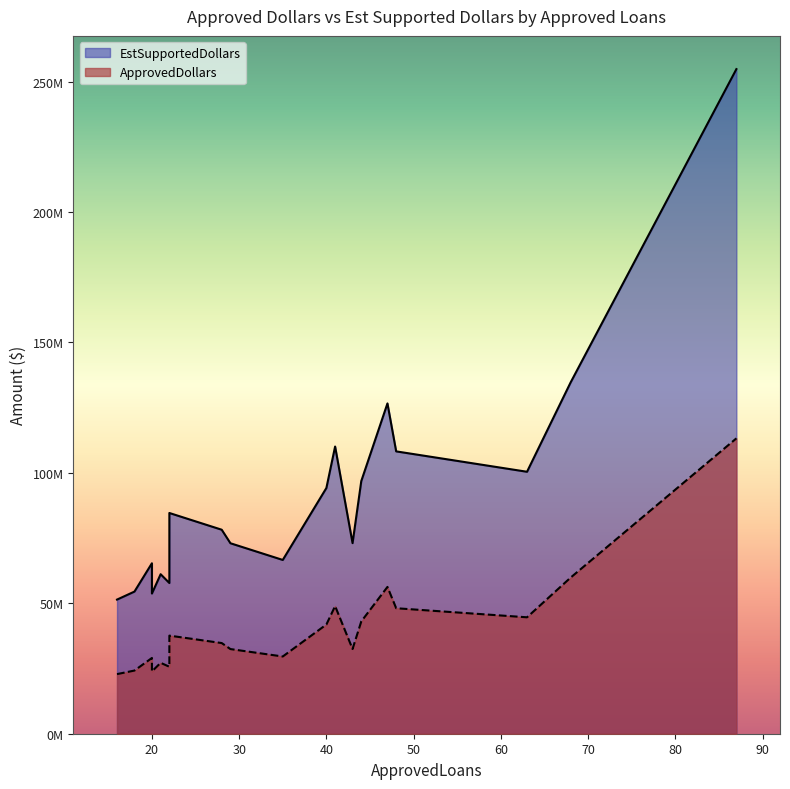

The value of EstSupportedDollars at 40 is 53380823. True or false?

False